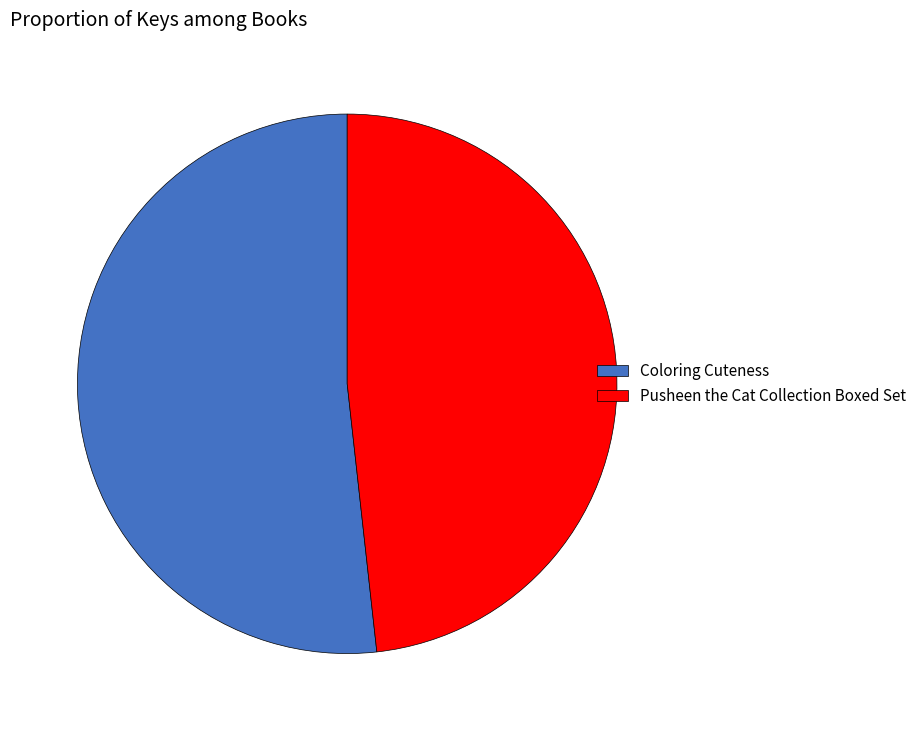

What is the ratio of the value at Coloring Cuteness to the value at Pusheen the Cat Collection Boxed Set?

1.1